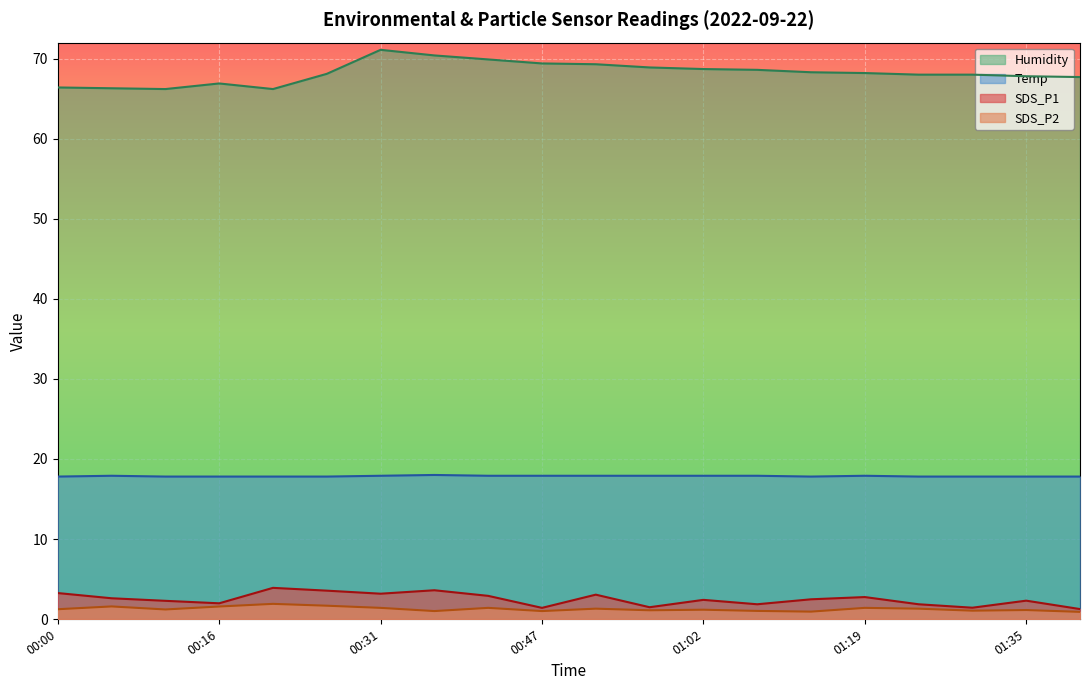

True or false: Humidity and SDS_P1 cross at least once.

False